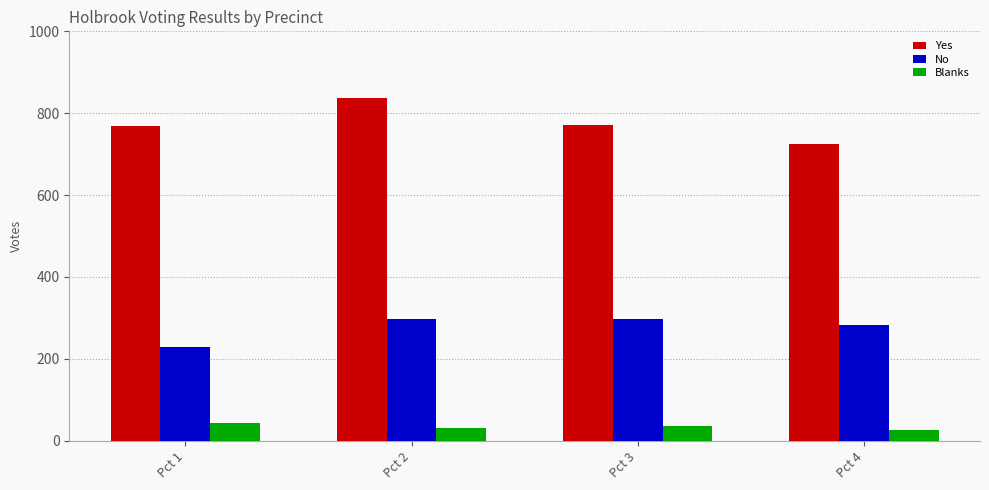

What is the spread (max minus min) of values at Pct 1?

725